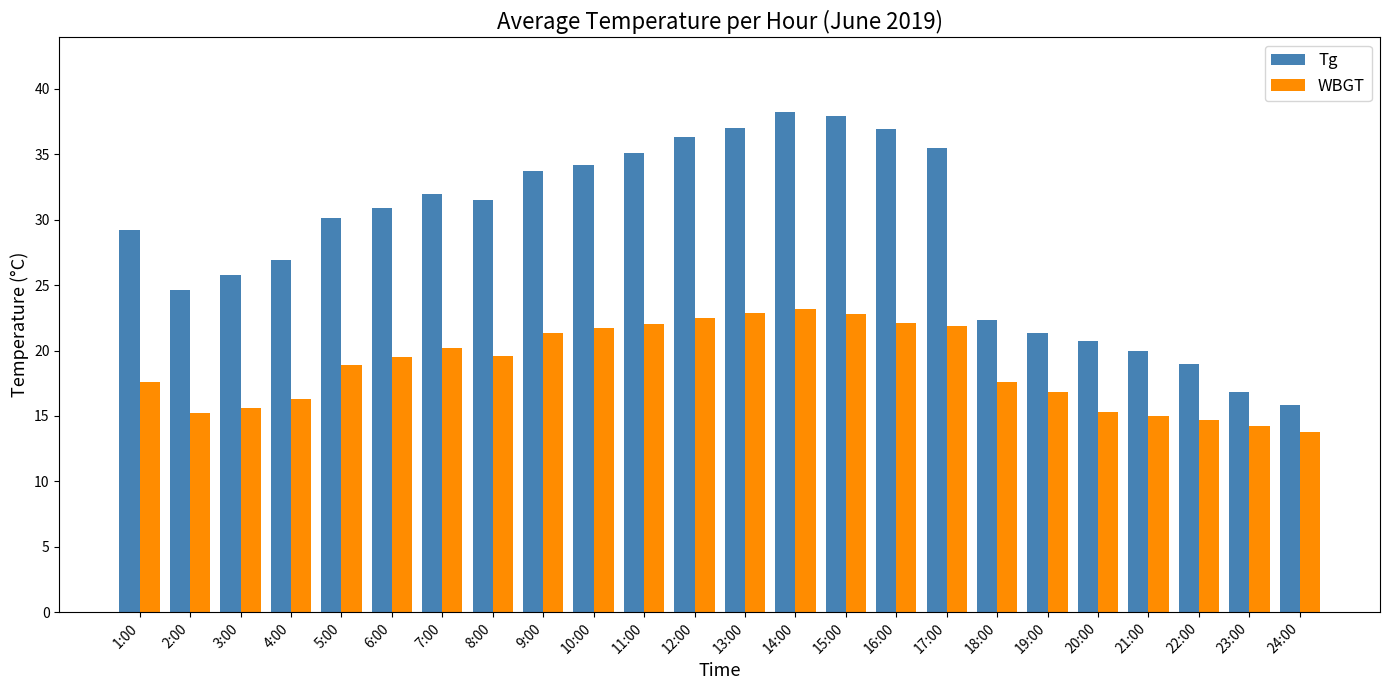

What is the total value across all series at 10:00?

55.9